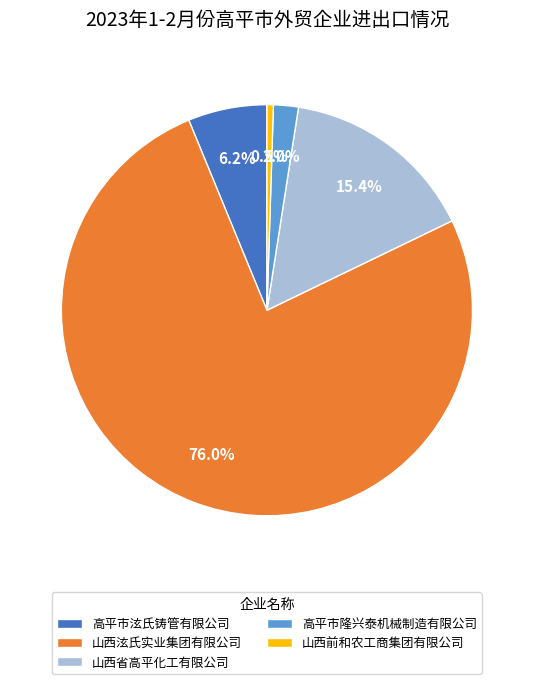

What percentage is the 山西省高平化工有限公司 slice, to the nearest percent?

15%